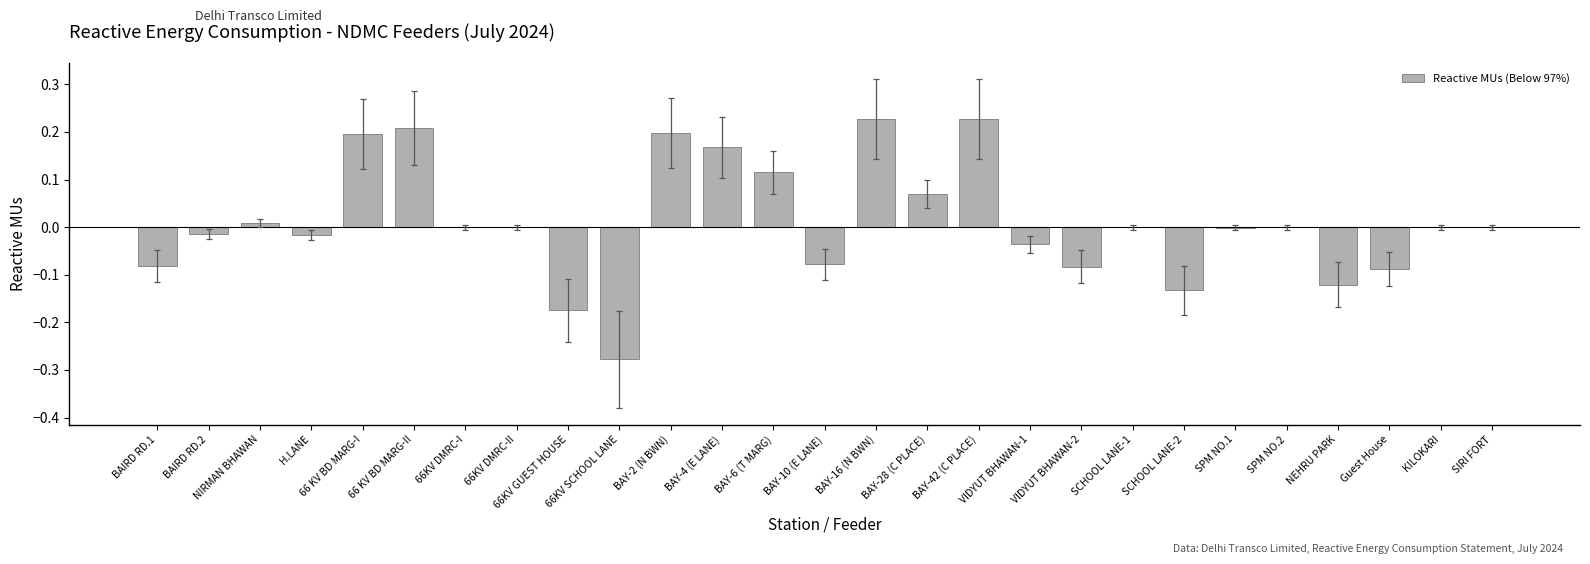

How many series are shown in this chart?

1